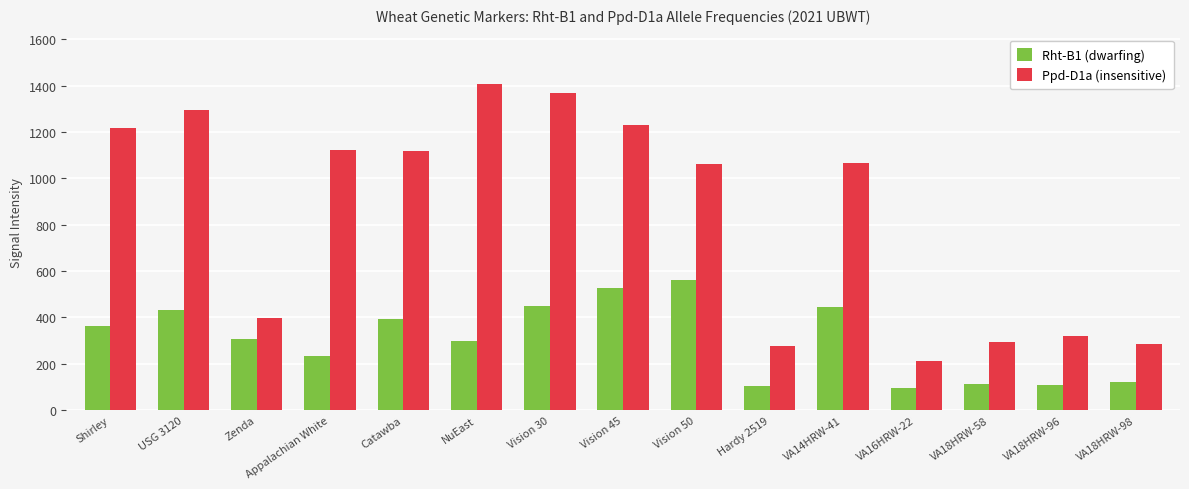

What position from the left is Vision 30?

7